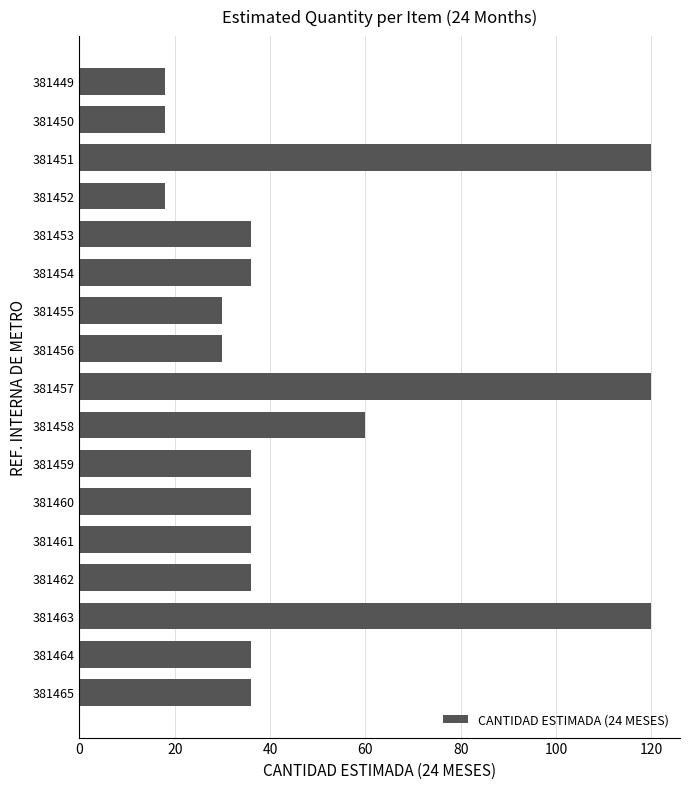

Count the number of categories in the chart.

17